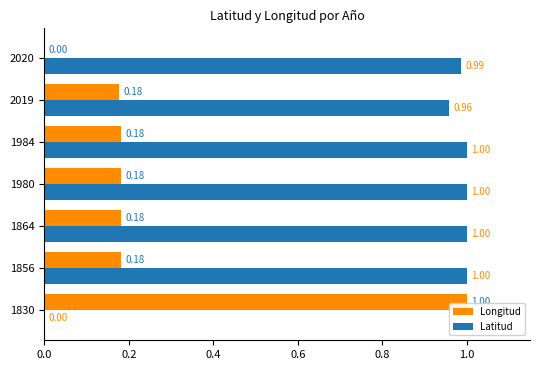

Between 1830 and 1864, which series saw the biggest shift?

Latitud